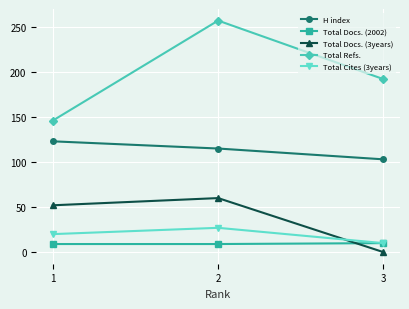

Rank the series by their maximum value, from highest to lowest.

Total Refs., H index, Total Docs. (3years), Total Cites (3years), Total Docs. (2002)